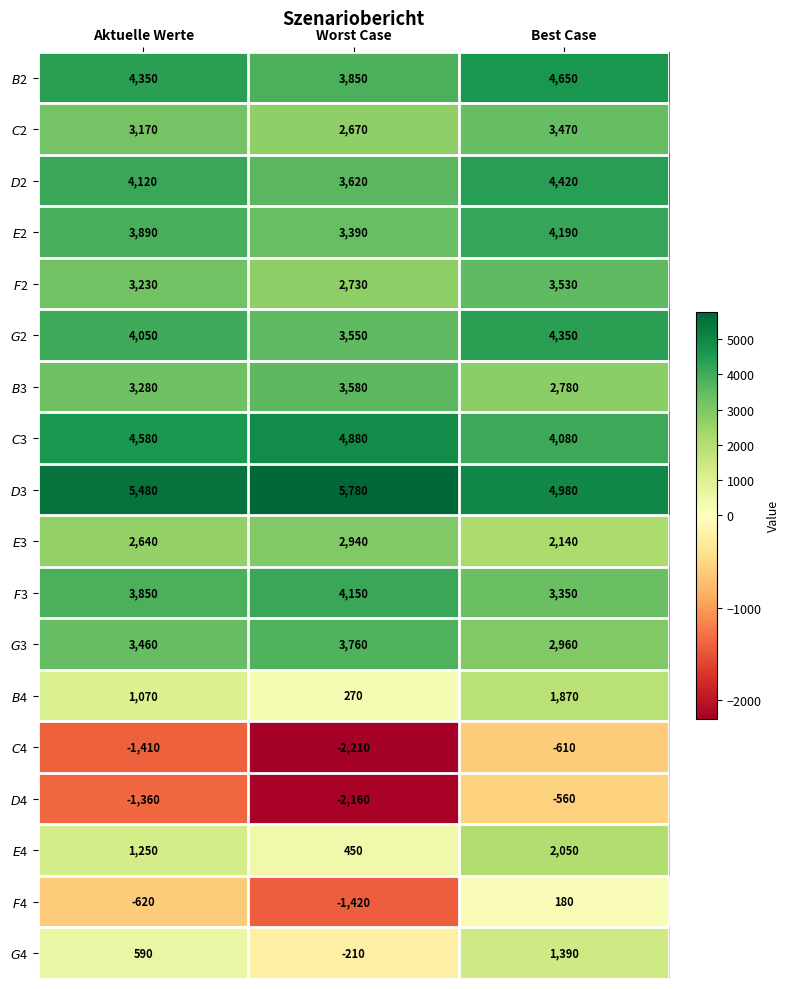

What is the smallest value displayed?

-2210